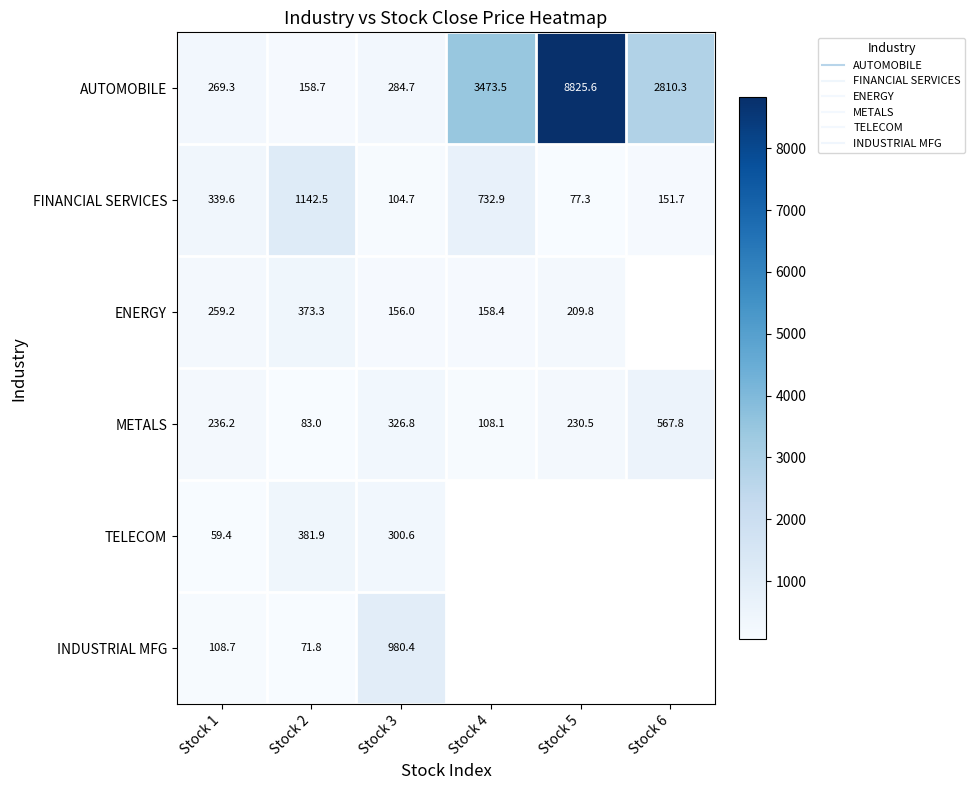

What is the minimum value for AUTOMOBILE?

158.7